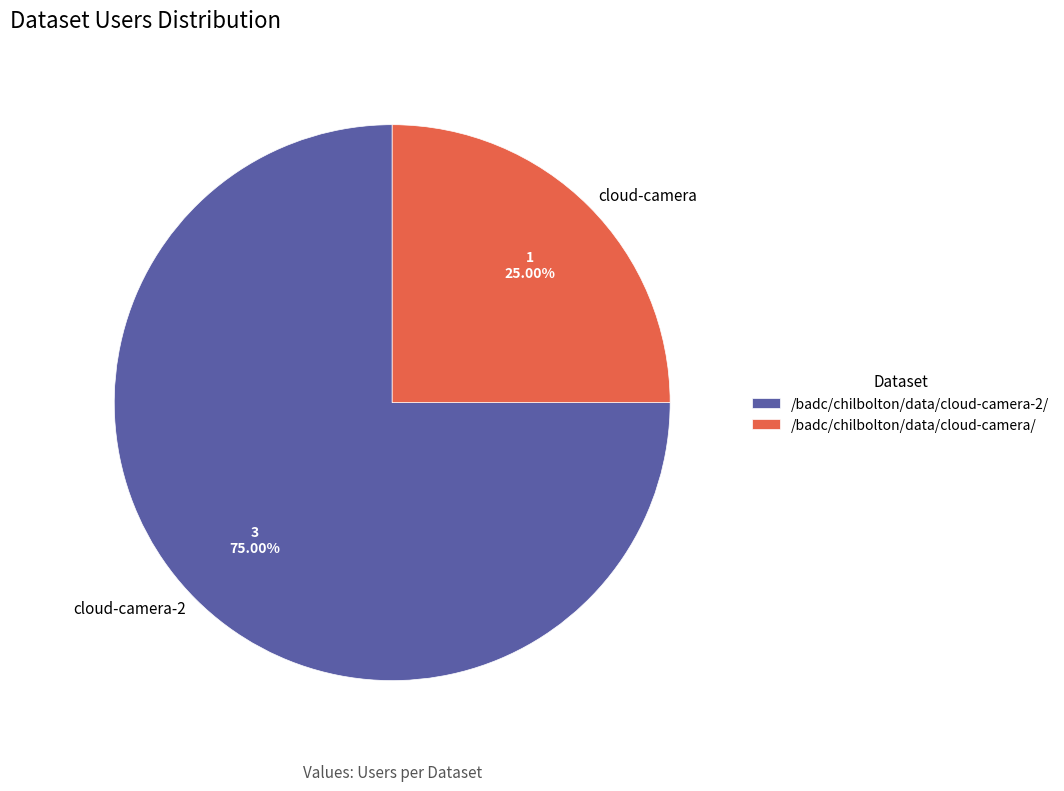

Rank the categories by value from lowest to highest.

/badc/chilbolton/data/cloud-camera/, /badc/chilbolton/data/cloud-camera-2/